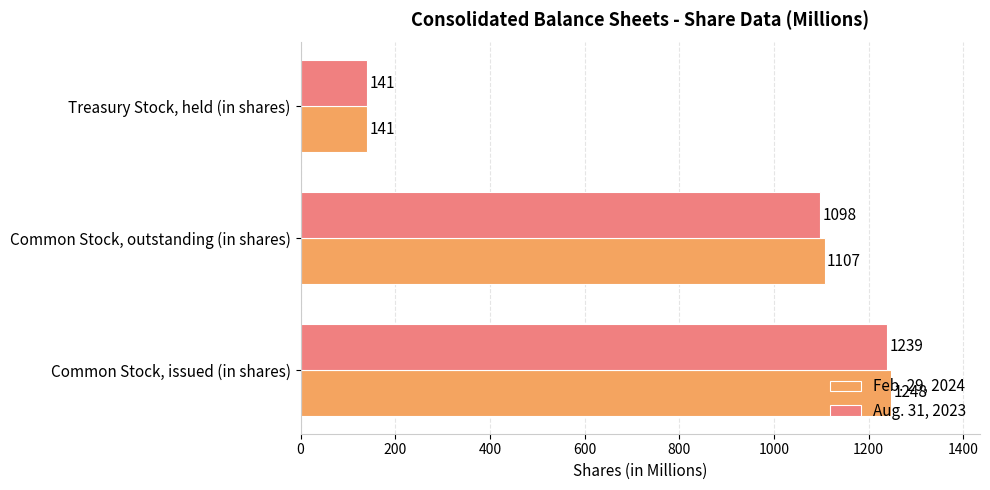

Rank the series by their maximum value, from lowest to highest.

Aug. 31, 2023, Feb. 29, 2024